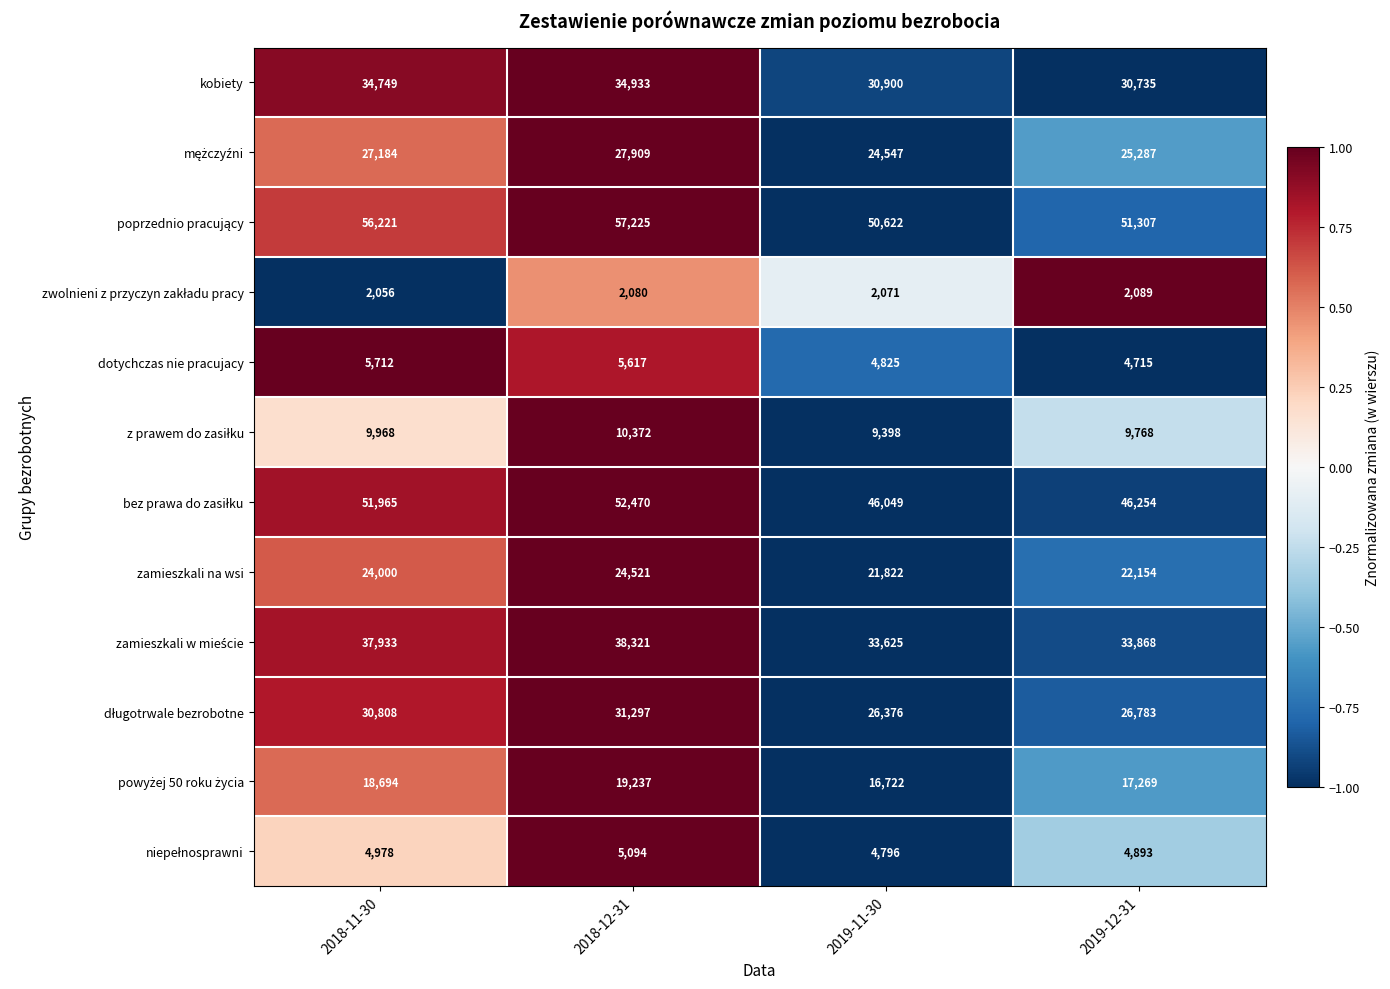

The value of dotychczas nie pracujacy at 2019-11-30 is 4825. True or false?

True